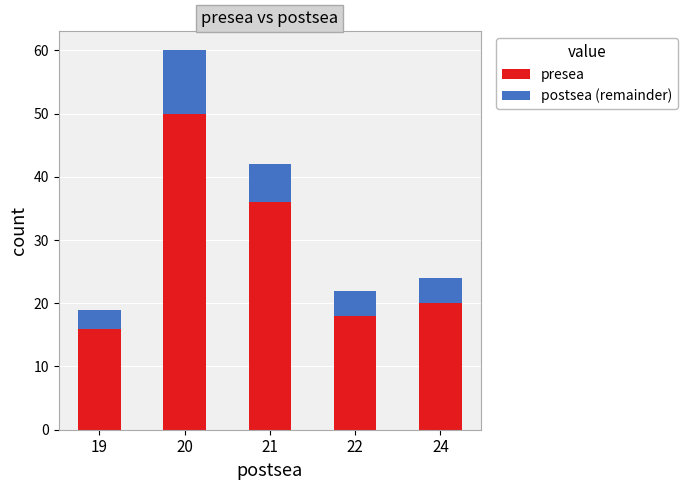

The value of presea at 21 is 36. True or false?

True